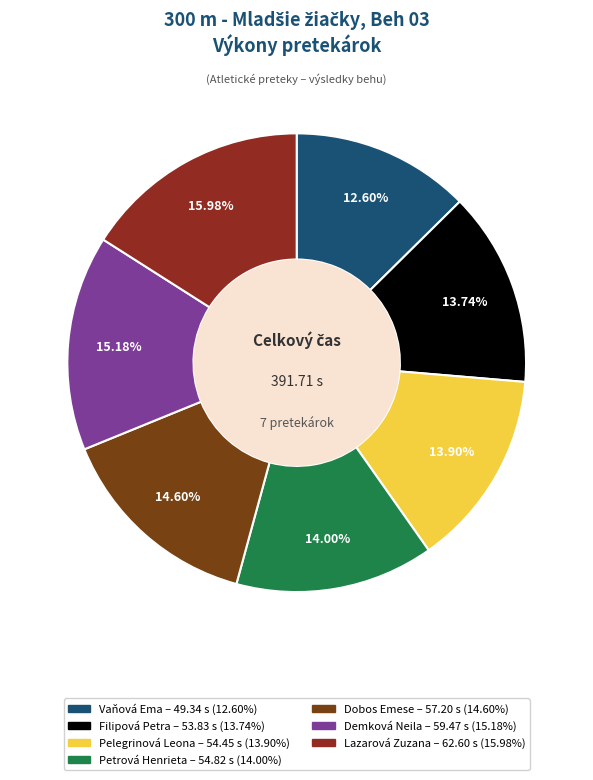

To the nearest percent, what percentage of the pie is Lazarová Zuzana?

16%